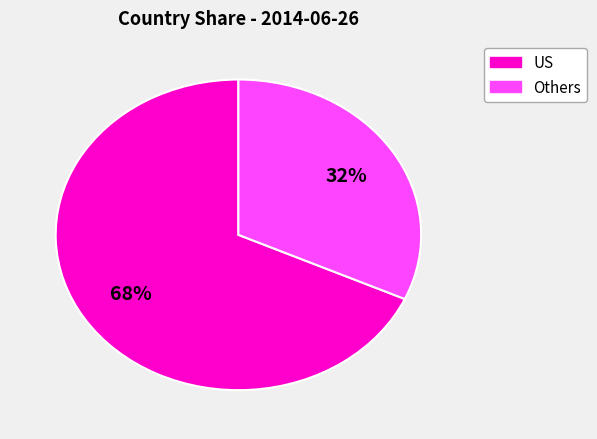

To the nearest percent, what is the difference between the largest and smallest slice percentages?

36%